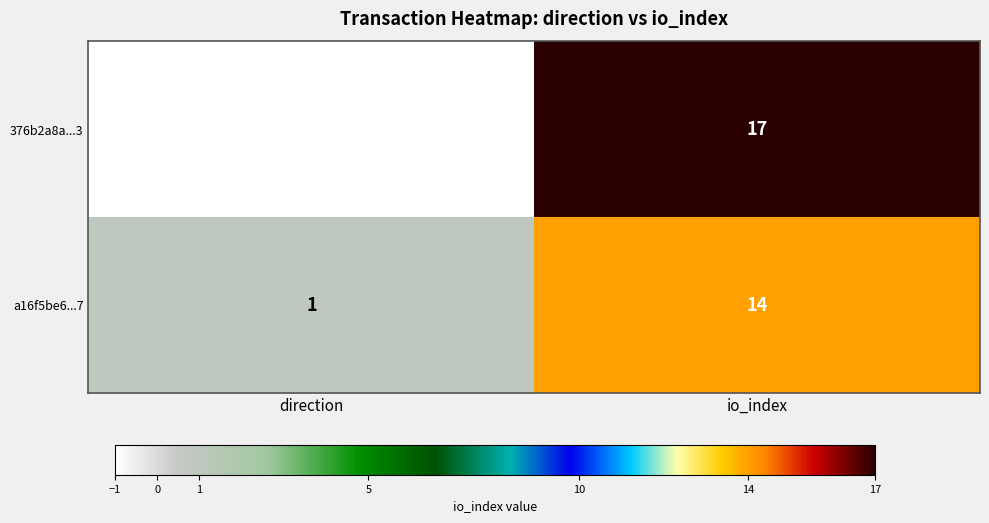

Count the number of data series in this chart.

2